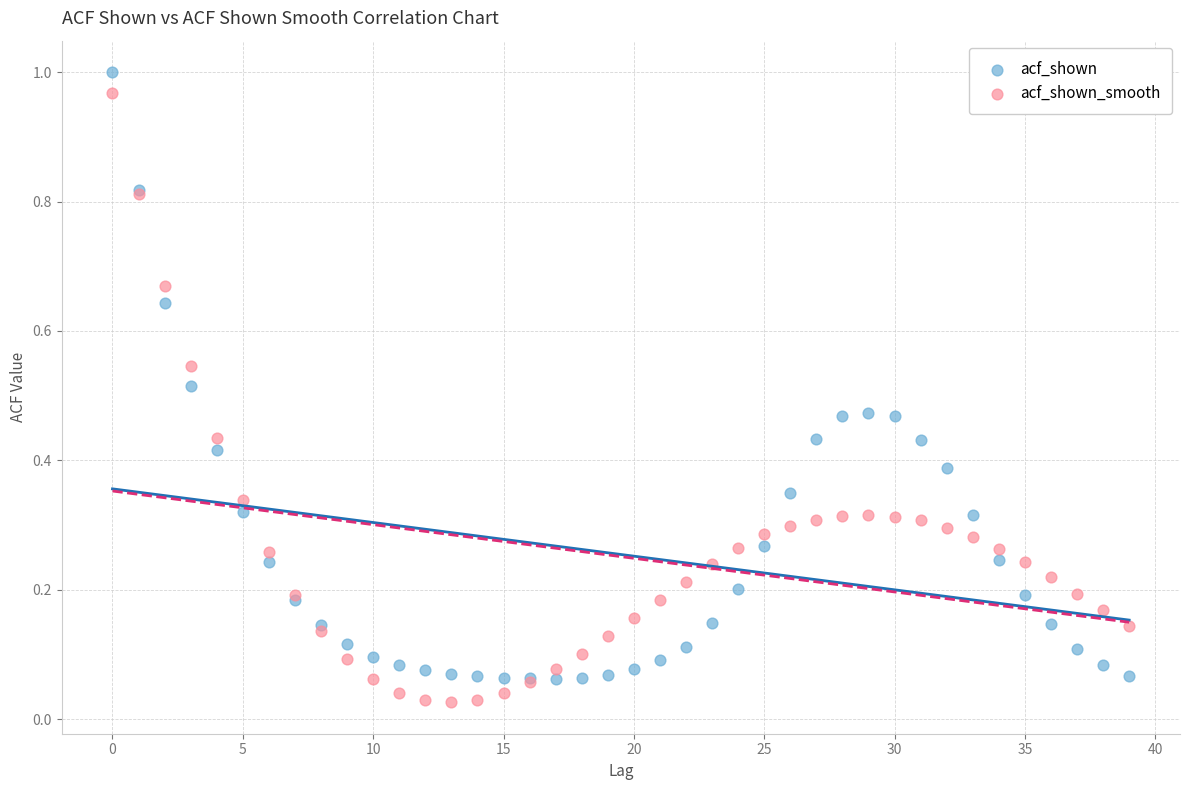

Which series contains the highest Y value?

acf_shown